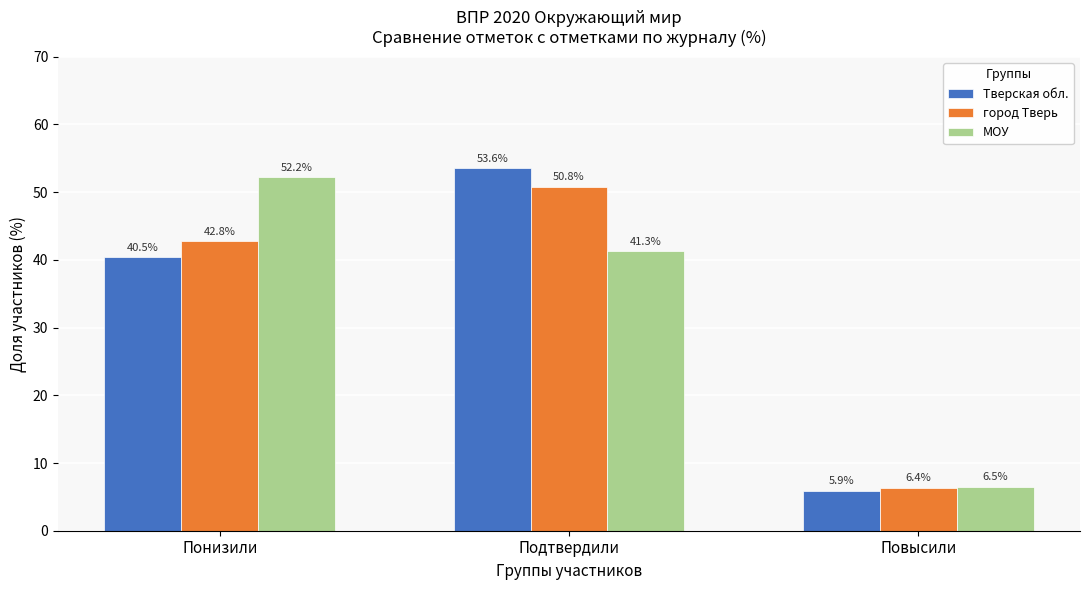

Reading left to right, list all the values displayed in this chart.

Тверская обл.: Понизили=40.5	Подтвердили=53.6	Повысили=5.9
город Тверь: Понизили=42.8	Подтвердили=50.8	Повысили=6.4
МОУ: Понизили=52.2	Подтвердили=41.3	Повысили=6.5